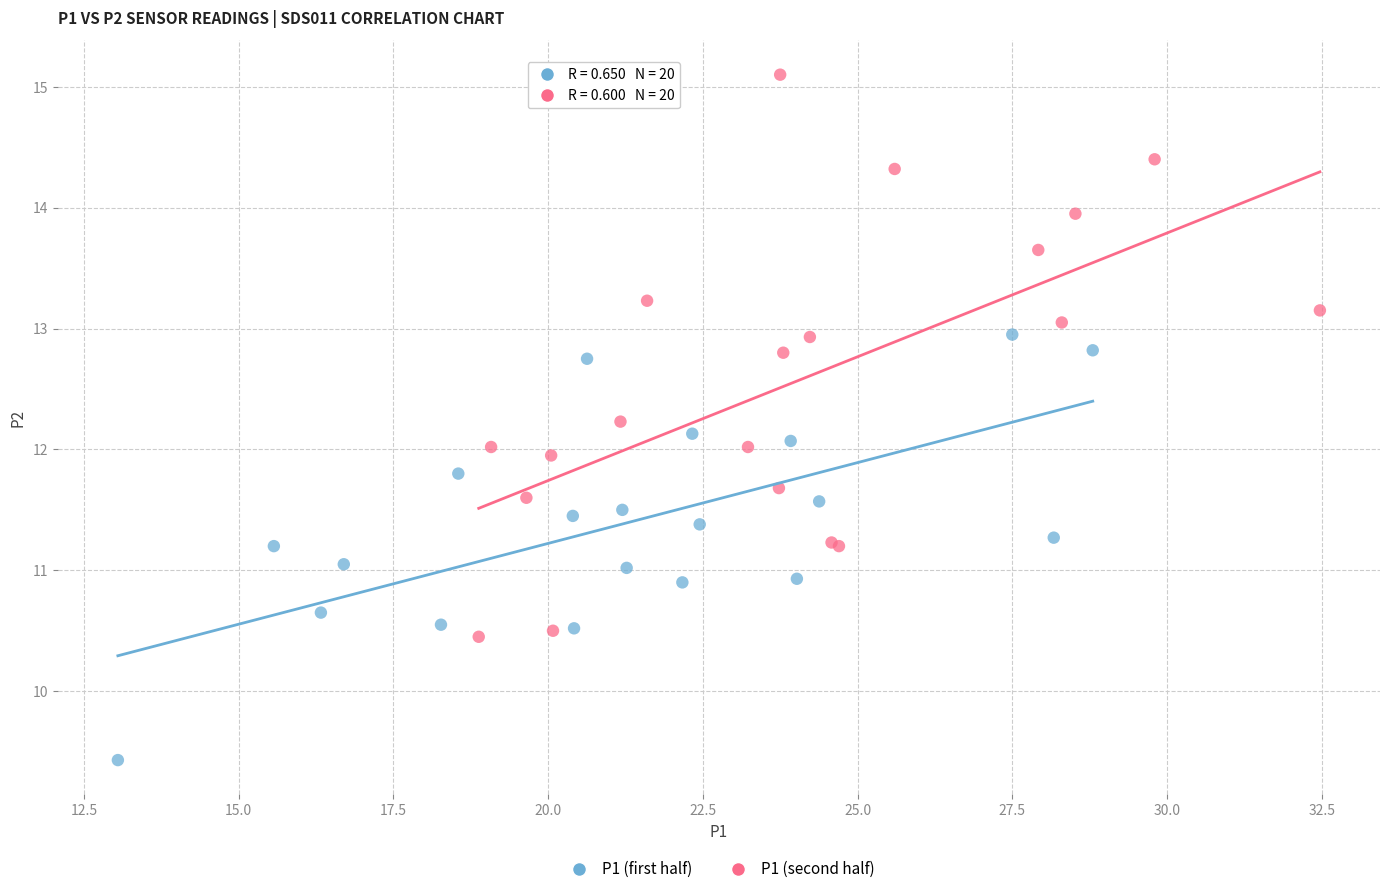

Which series has the largest Y range (max minus min)?

P1 (second half)